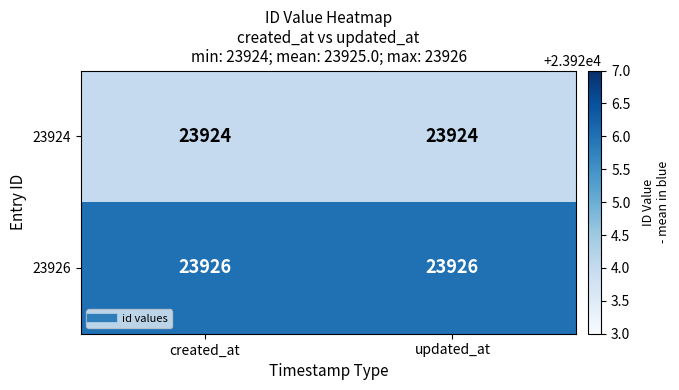

Is it true that 23926 equals 23926 at created_at?

True